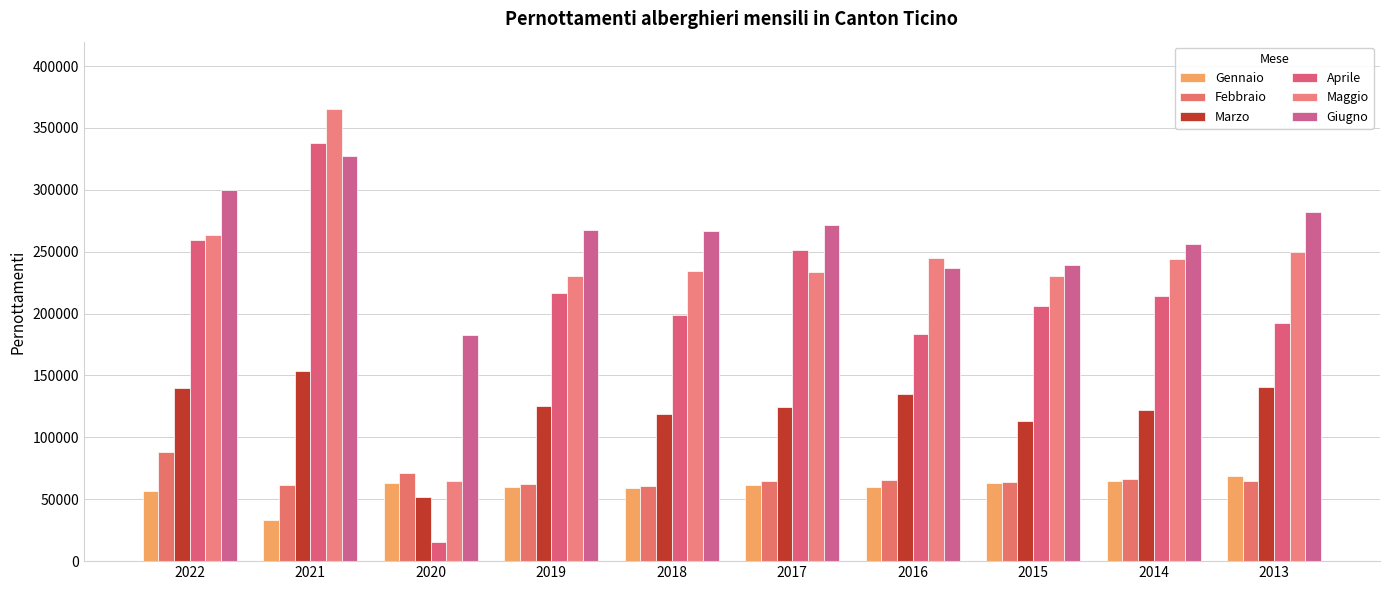

What is the sum of all Marzo values?

1225366